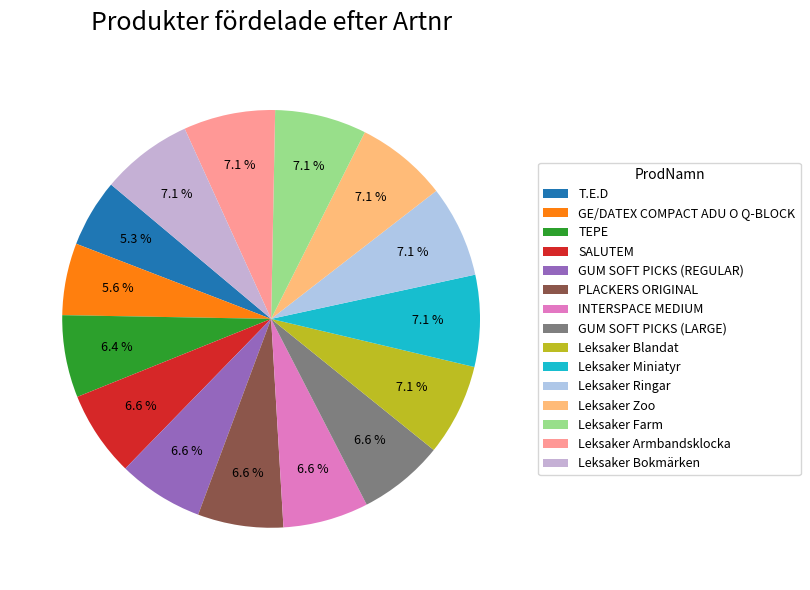

Which slice is the largest?

Leksaker Bokmärken